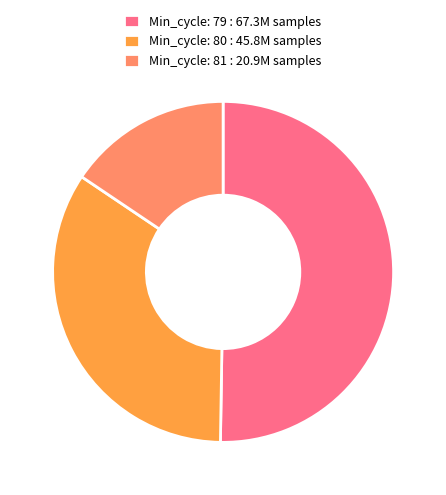

Between Min_cycle: 79 : 67.3M samples and Min_cycle: 80 : 45.8M samples, which is larger?

Min_cycle: 79 : 67.3M samples